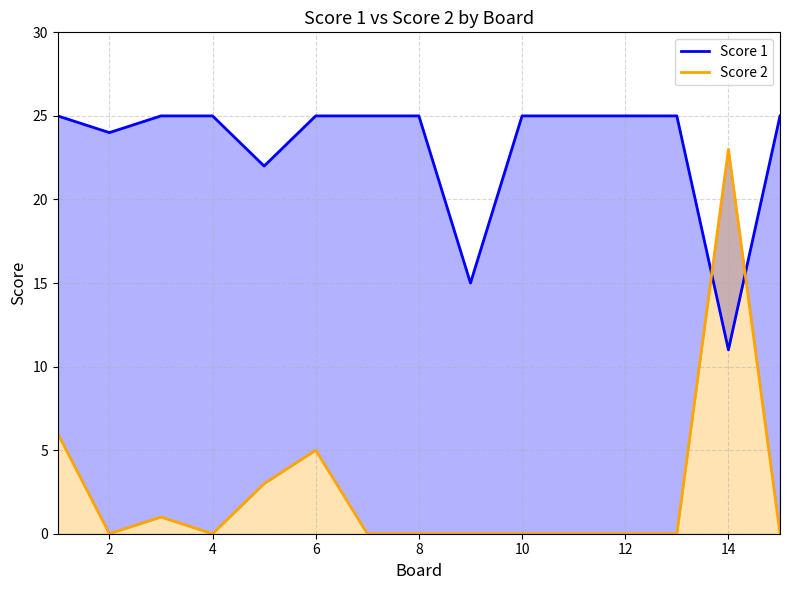

How many data points does each series have?

15